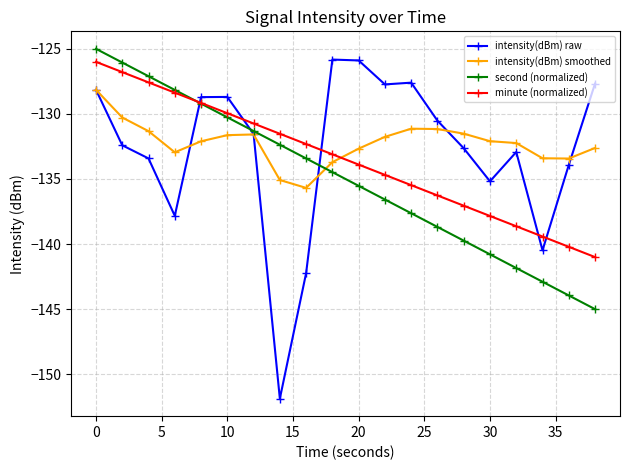

What are all the series names shown in the legend?

intensity(dBm) raw, intensity(dBm) smoothed, second (normalized), minute (normalized)